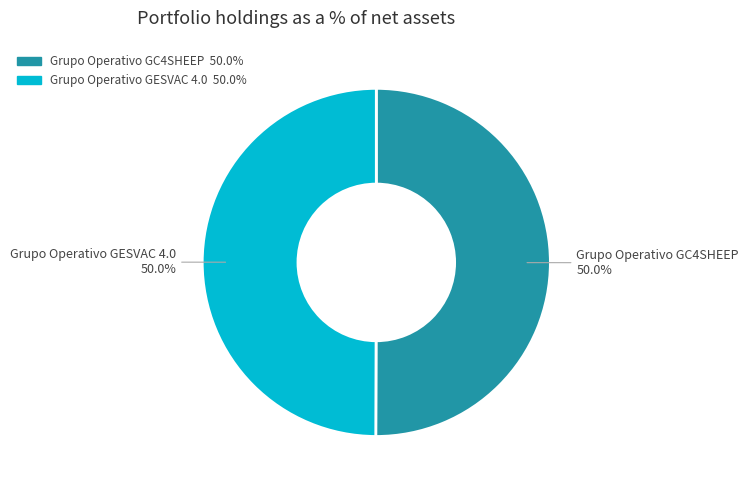

What is the ratio of the value at Grupo Operativo GESVAC 4.0 to the value at Grupo Operativo GC4SHEEP?

1.0